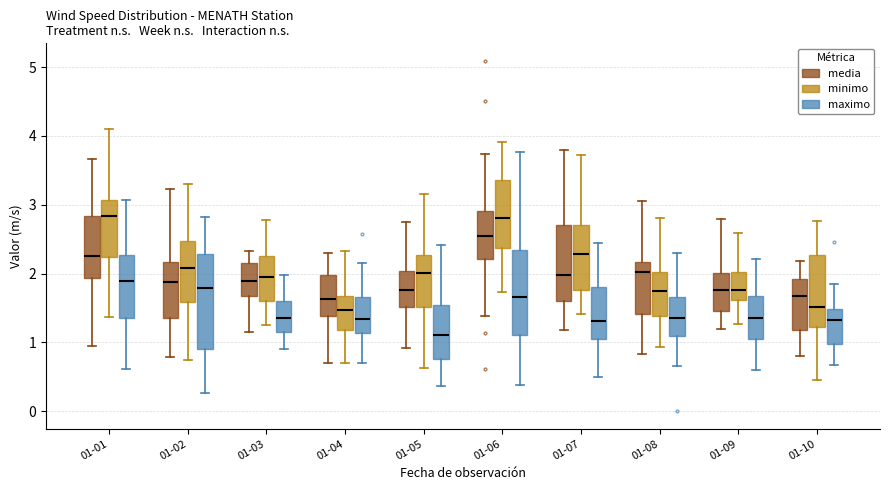

Reading left to right, read every box against the y-axis: the position of its median line, the range the box covers, and the ends of its whiskers. The values are not printed on the chart, so give them approximately, as read against the axis.

01-01 (media): median 2.3, box 1.9 to 2.8, whiskers 0.9 to 3.7
01-01 (minimo): median 2.8, box 2.2 to 3.1, whiskers 1.4 to 4.1
01-01 (maximo): median 1.9, box 1.4 to 2.3, whiskers 0.6 to 3.1
01-02 (media): median 1.9, box 1.4 to 2.2, whiskers 0.8 to 3.2
01-02 (minimo): median 2.1, box 1.6 to 2.5, whiskers 0.7 to 3.3
01-02 (maximo): median 1.8, box 0.9 to 2.3, whiskers 0.3 to 2.8
01-03 (media): median 1.9, box 1.7 to 2.2, whiskers 1.1 to 2.3
01-03 (minimo): median 1.9, box 1.6 to 2.3, whiskers 1.2 to 2.8
01-03 (maximo): median 1.4, box 1.2 to 1.6, whiskers 0.9 to 2.0
01-04 (media): median 1.6, box 1.4 to 2.0, whiskers 0.7 to 2.3
01-04 (minimo): median 1.5, box 1.2 to 1.7, whiskers 0.7 to 2.3
01-04 (maximo): median 1.3, box 1.1 to 1.7, whiskers 0.7 to 2.2
01-05 (media): median 1.8, box 1.5 to 2.0, whiskers 0.9 to 2.7
01-05 (minimo): median 2.0, box 1.5 to 2.3, whiskers 0.6 to 3.2
01-05 (maximo): median 1.1, box 0.8 to 1.5, whiskers 0.4 to 2.4
01-06 (media): median 2.5, box 2.2 to 2.9, whiskers 1.4 to 3.7
01-06 (minimo): median 2.8, box 2.4 to 3.4, whiskers 1.7 to 3.9
01-06 (maximo): median 1.7, box 1.1 to 2.3, whiskers 0.4 to 3.8
01-07 (media): median 2.0, box 1.6 to 2.7, whiskers 1.2 to 3.8
01-07 (minimo): median 2.3, box 1.8 to 2.7, whiskers 1.4 to 3.7
01-07 (maximo): median 1.3, box 1.1 to 1.8, whiskers 0.5 to 2.4
01-08 (media): median 2.0, box 1.4 to 2.2, whiskers 0.8 to 3.1
01-08 (minimo): median 1.7, box 1.4 to 2.0, whiskers 0.9 to 2.8
01-08 (maximo): median 1.4, box 1.1 to 1.7, whiskers 0.7 to 2.3
01-09 (media): median 1.8, box 1.5 to 2.0, whiskers 1.2 to 2.8
01-09 (minimo): median 1.8, box 1.6 to 2.0, whiskers 1.3 to 2.6
01-09 (maximo): median 1.4, box 1.1 to 1.7, whiskers 0.6 to 2.2
01-10 (media): median 1.7, box 1.2 to 1.9, whiskers 0.8 to 2.2
01-10 (minimo): median 1.5, box 1.2 to 2.3, whiskers 0.4 to 2.8
01-10 (maximo): median 1.3, box 1.0 to 1.5, whiskers 0.7 to 1.8